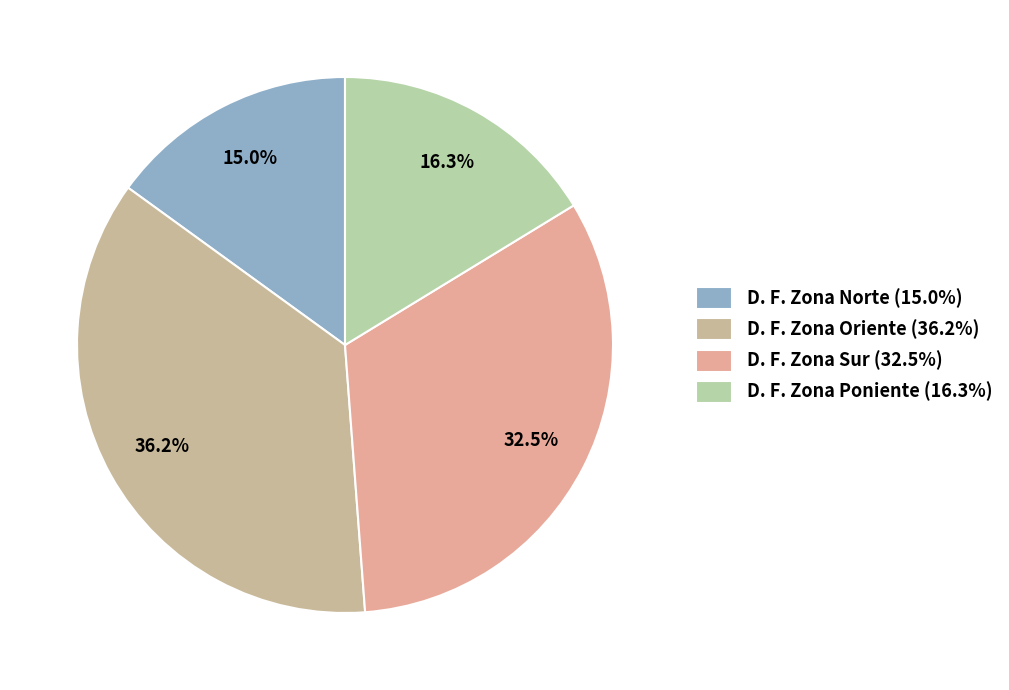

To the nearest percent, what percentage of the pie is D. F. Zona Norte?

15%